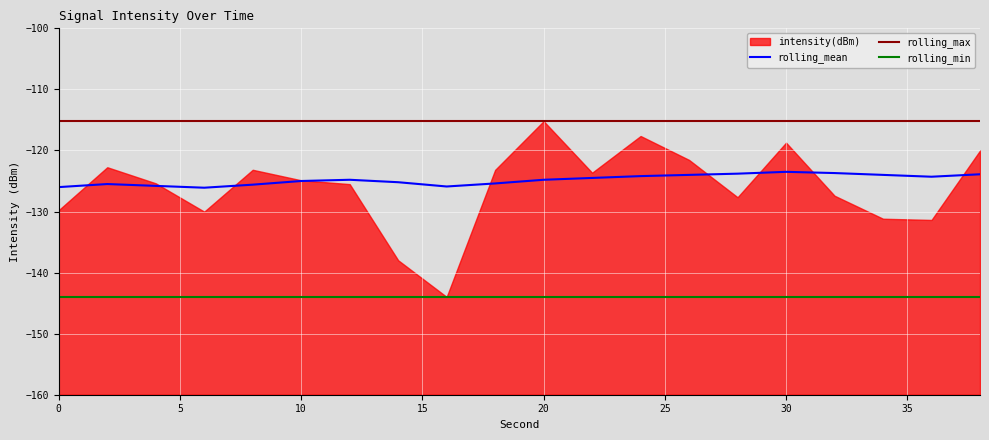

What is the total value across all series at 30?

-501.4